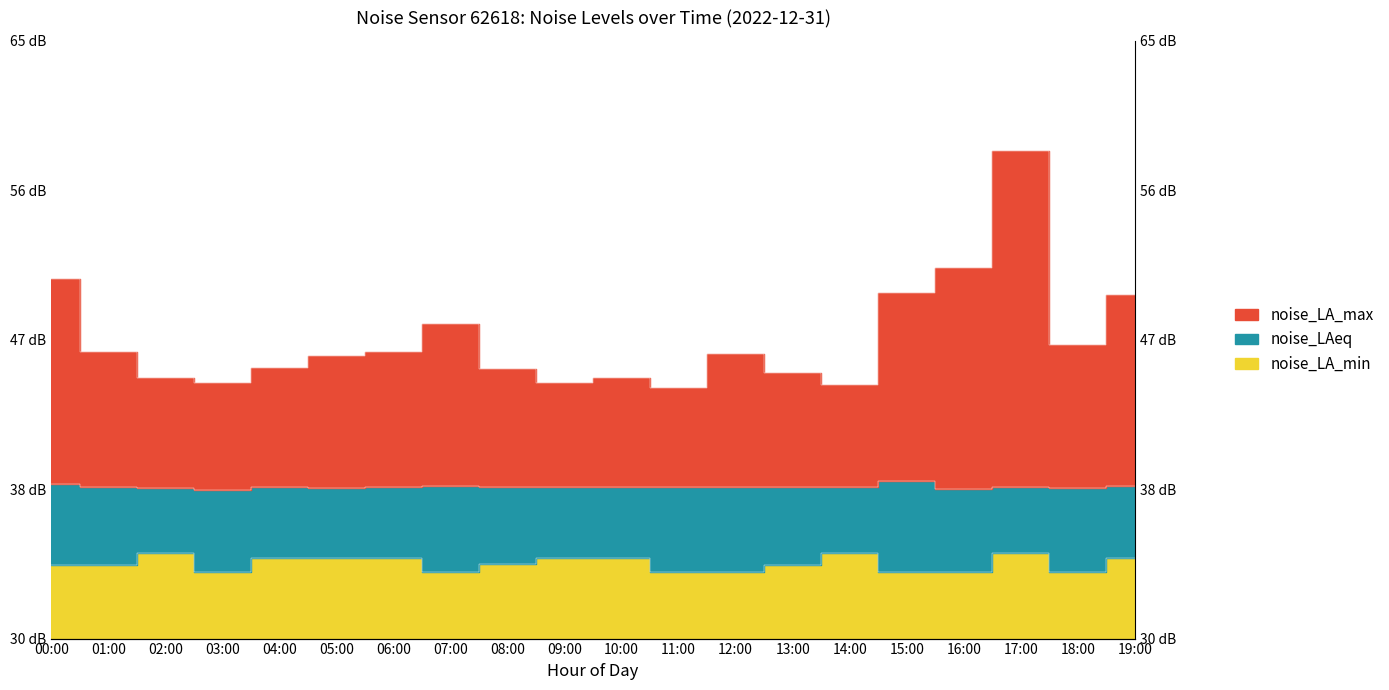

Where is noise_LA_min nearest to the value 34?

03:00